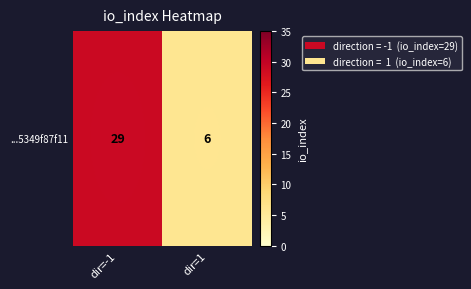

The chart shows a value of 2 at dir=1. True or false?

False